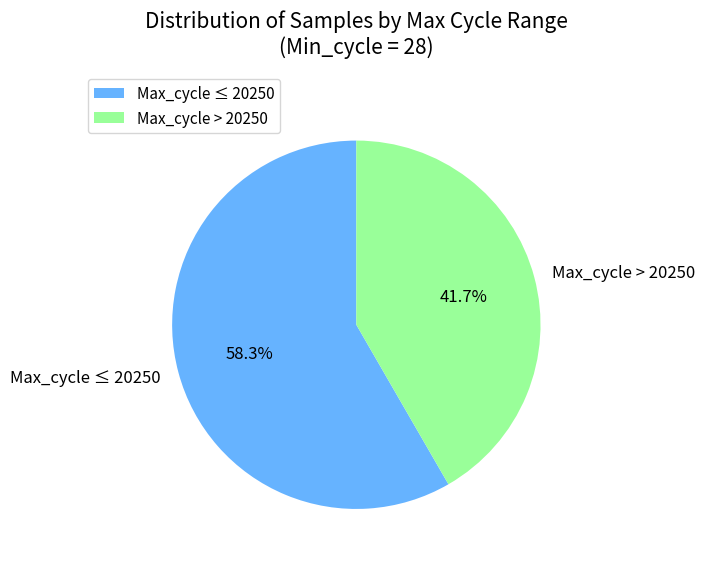

What percentage is NOT represented by Max_cycle ≤ 20250?

41.7%